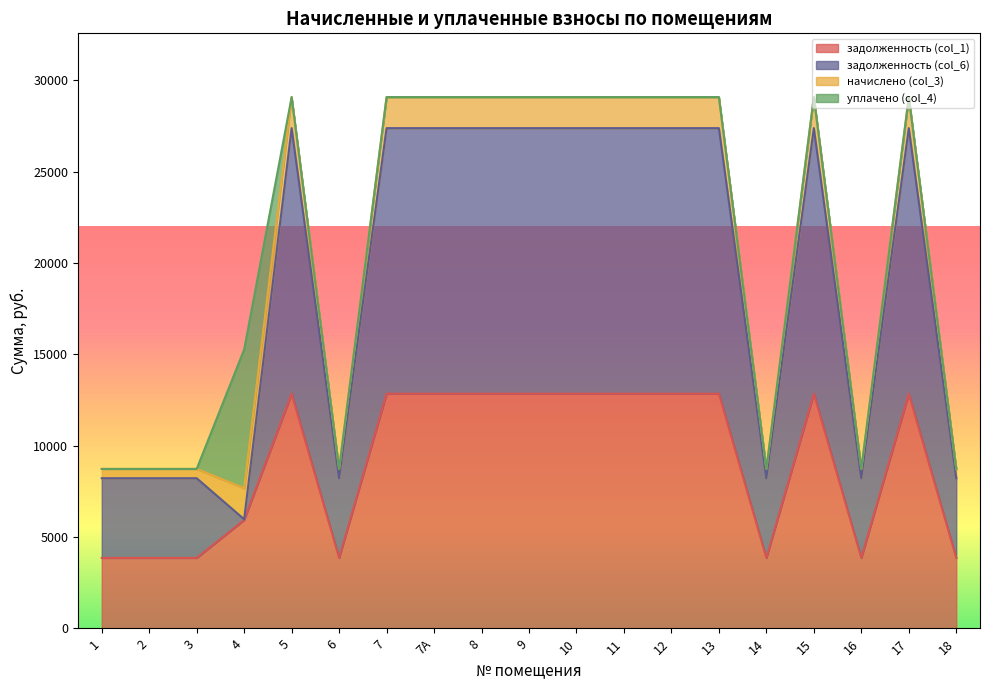

Does the chart display data point markers on the line(s)?

No